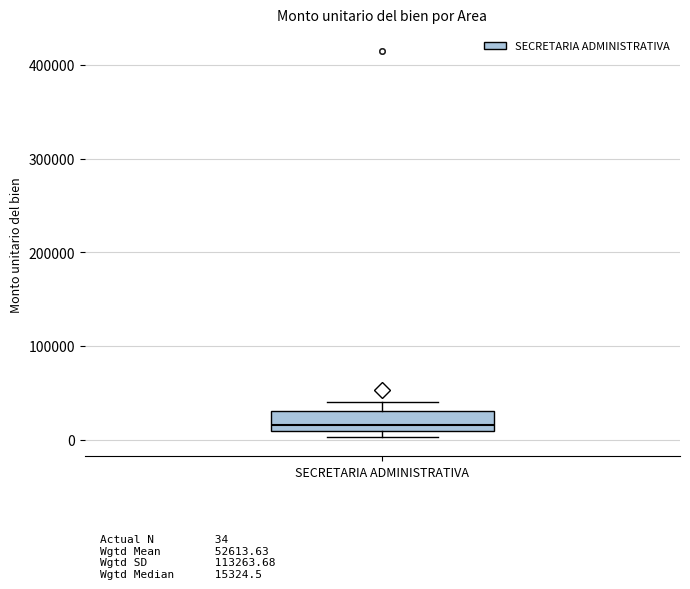

Transcribe this box plot: give where the median line is, the range the box spans, and where the two whiskers end, as read against the y-axis. The values are not printed on the chart, so give them approximately, as read against the axis.

median 20000, box 10000 to 30000, whiskers 0 to 40000